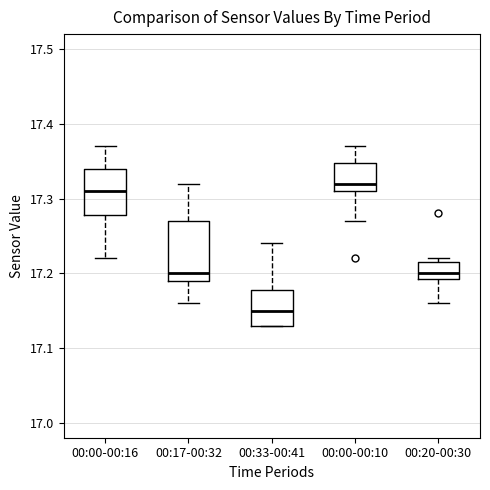

Which box has the highest median line?

00:00-00:10